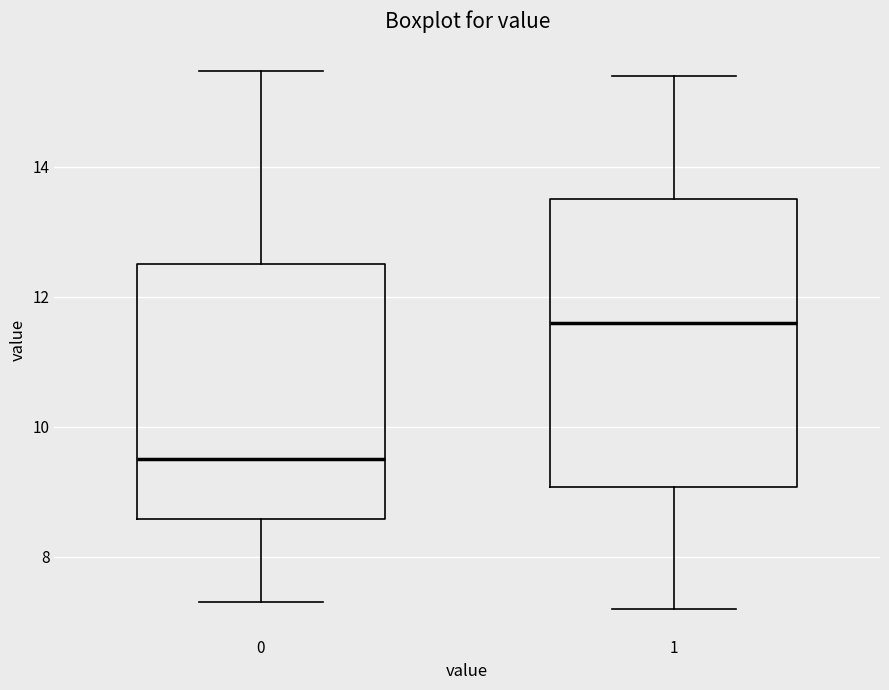

Which box's median line is the lowest?

0